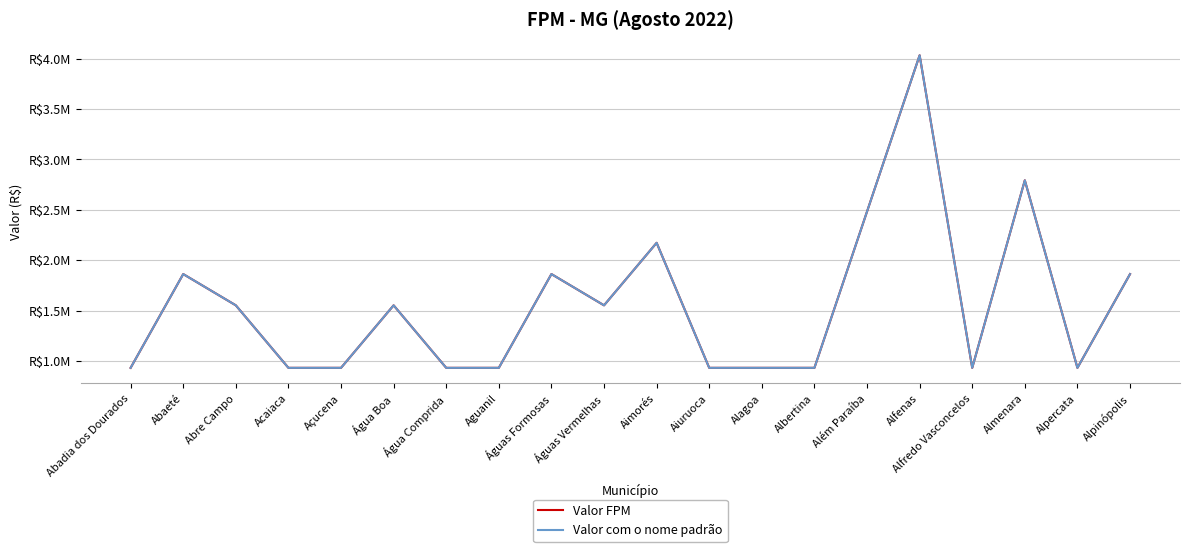

What is the maximum value shown in the chart?

4034224.0